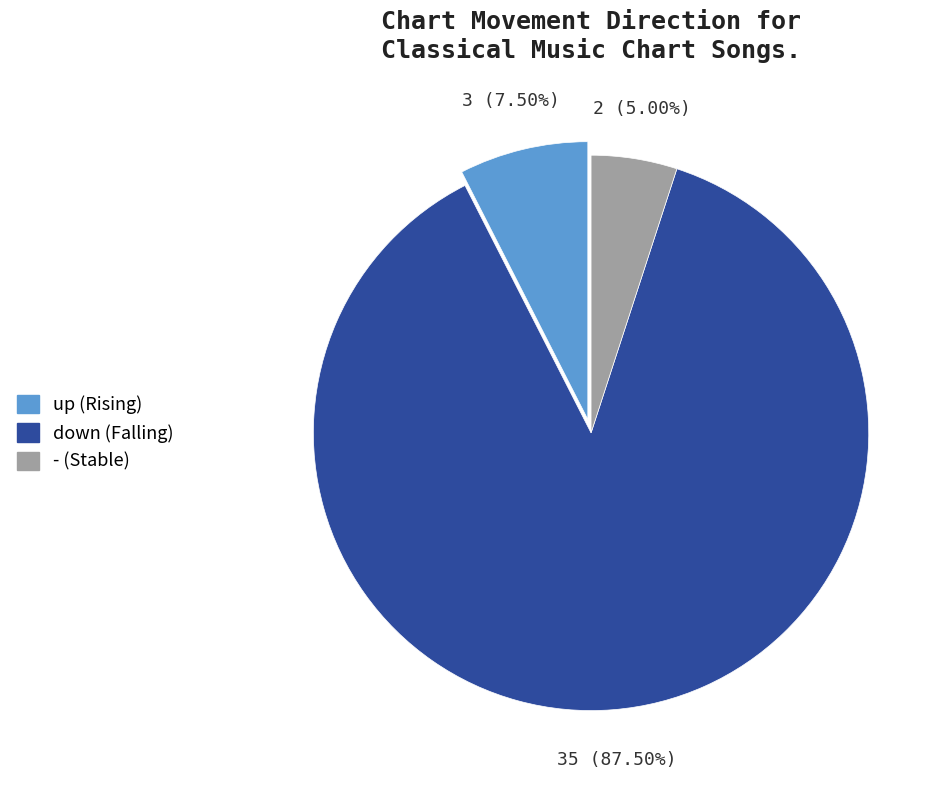

The - slice represents 5% of the pie. True or false?

True